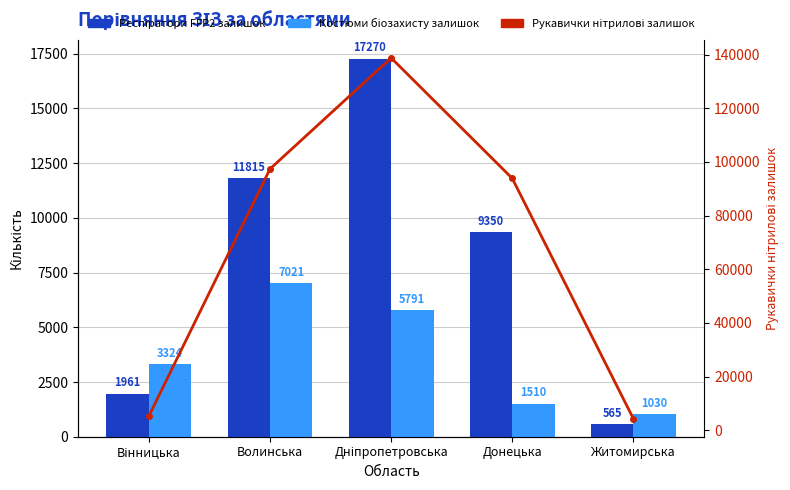

What is the label of the 4th bar from the left?

Донецька